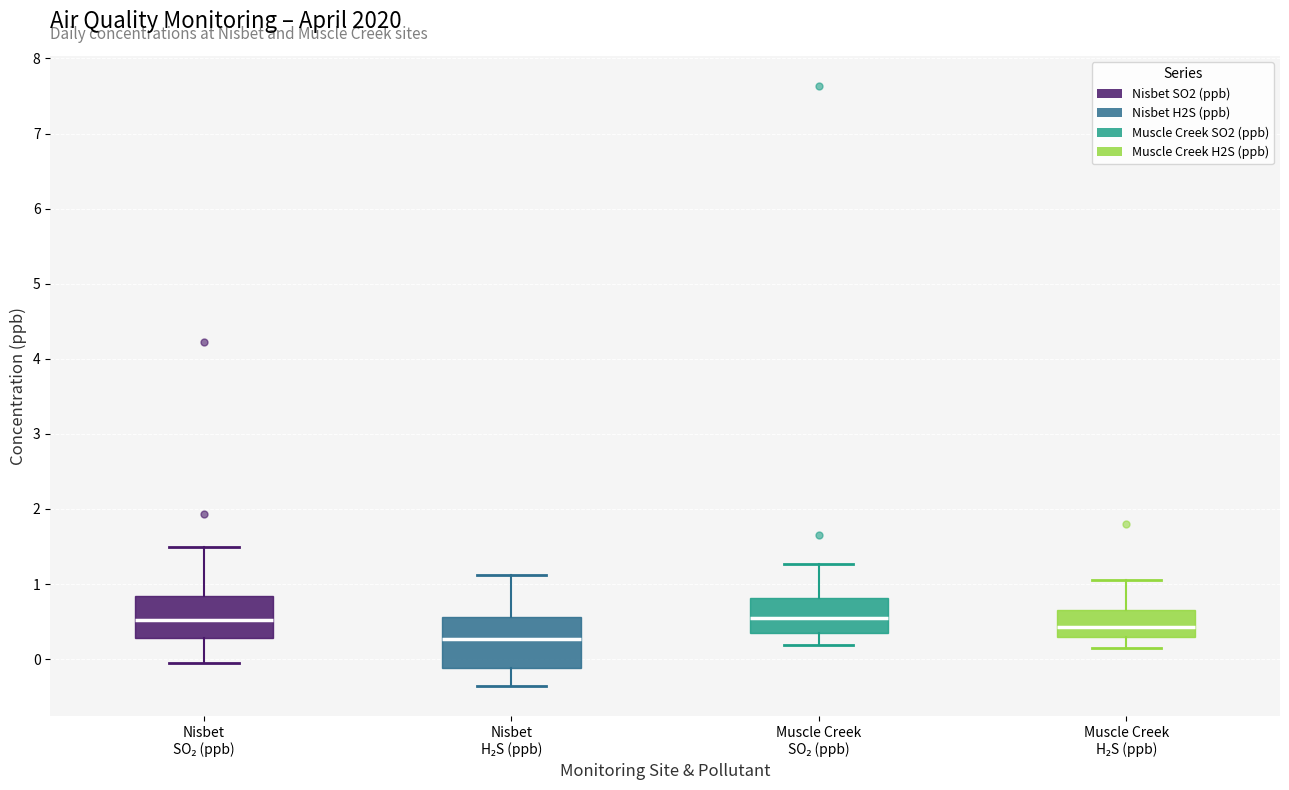

Which box is the tallest, from its lower edge to its upper edge?

Nisbet H₂S (ppb)